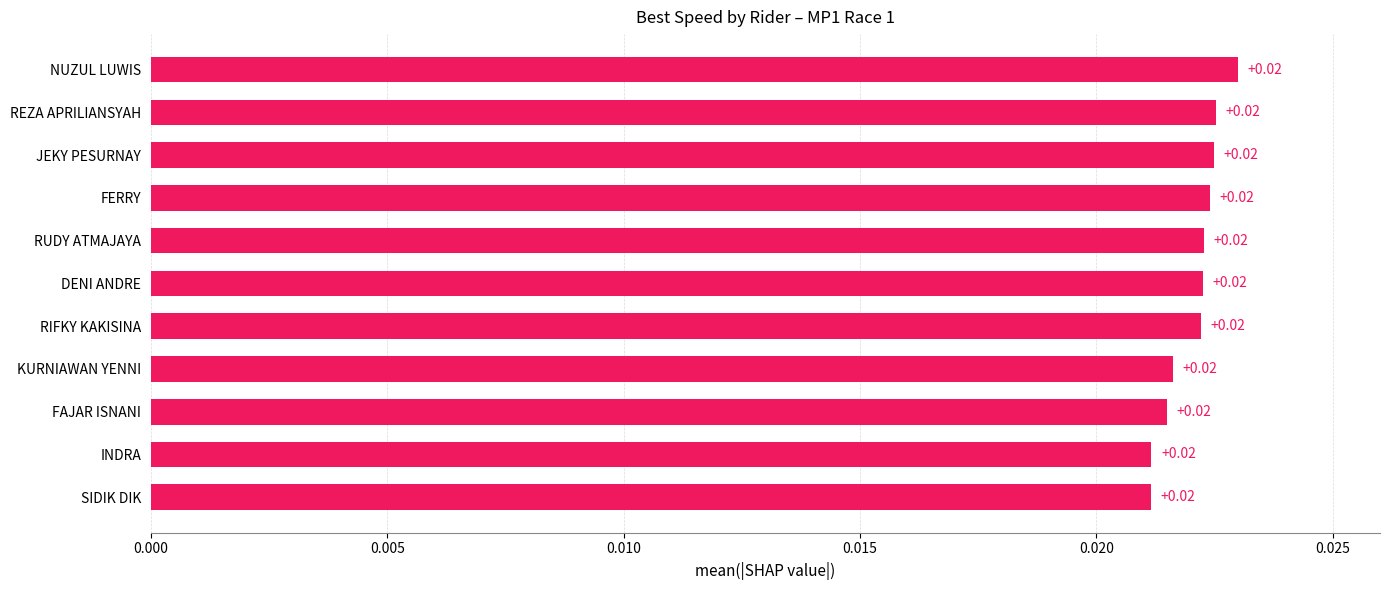

Count the number of categories in the chart.

11